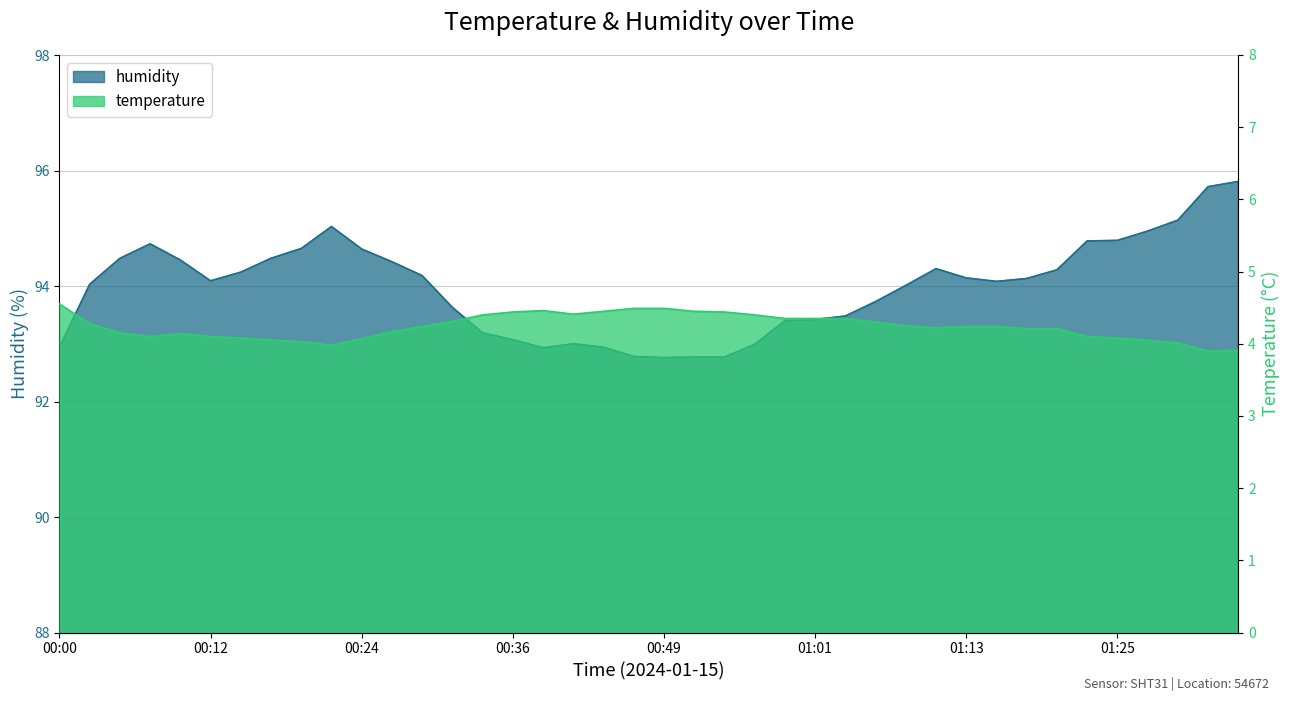

The temperature series shows 4.0 at 01:27. True or false?

True